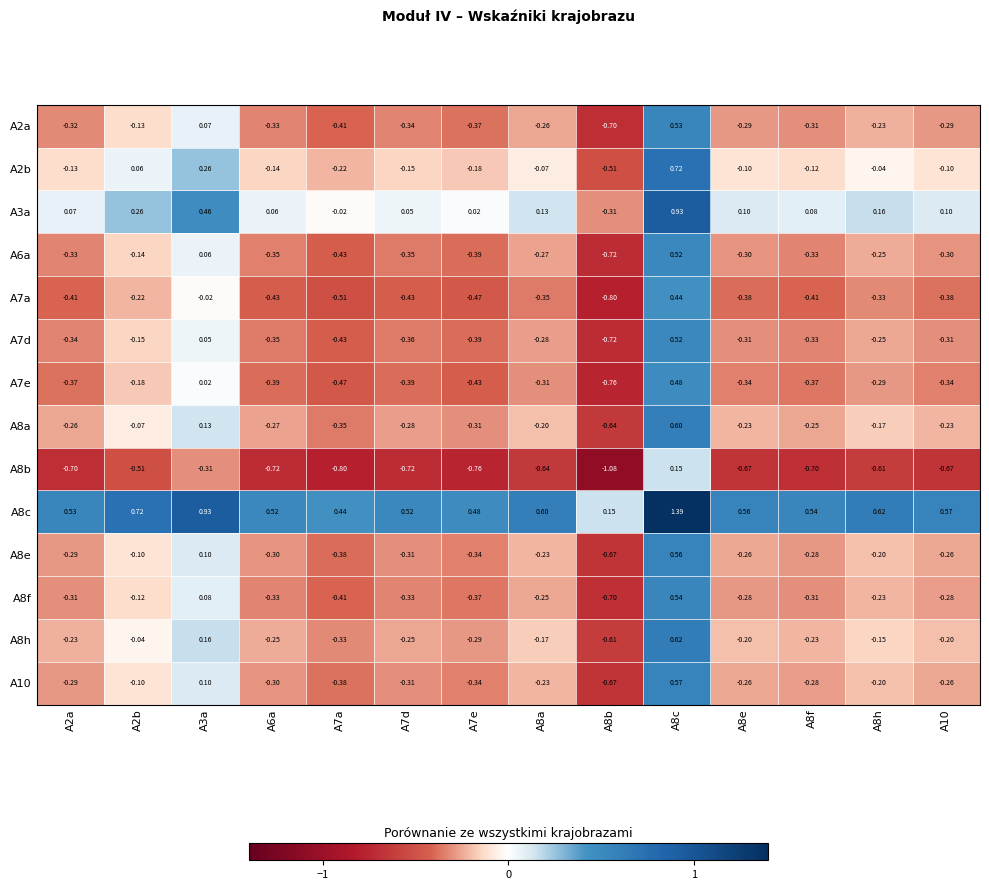

Is the value of A6a at A7d greater than the value of A7a at A7d?

Yes